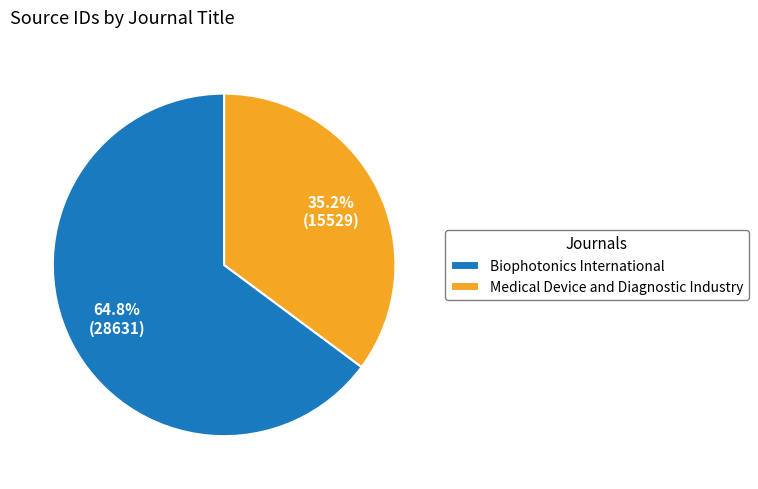

Which has a higher value, Medical Device and Diagnostic Industry or Biophotonics International?

Biophotonics International